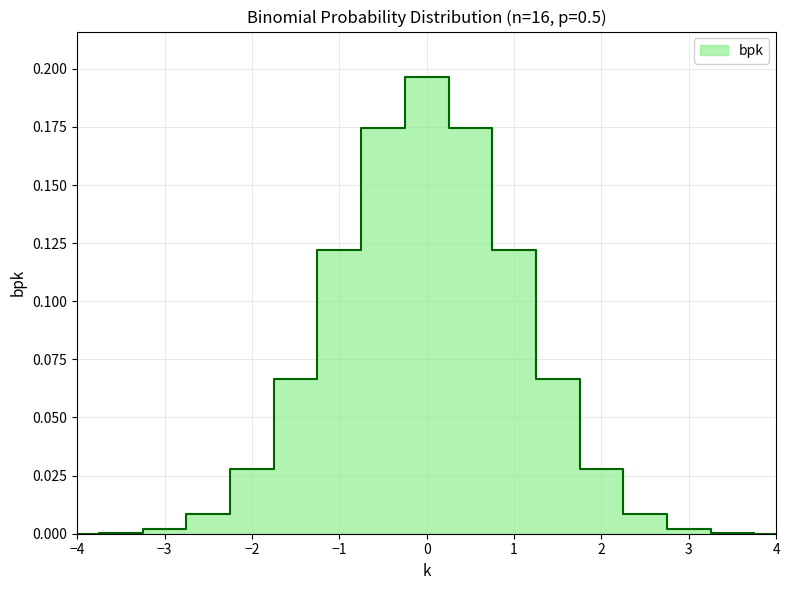

Is it true that the value at 0.5 is 0.1?

False